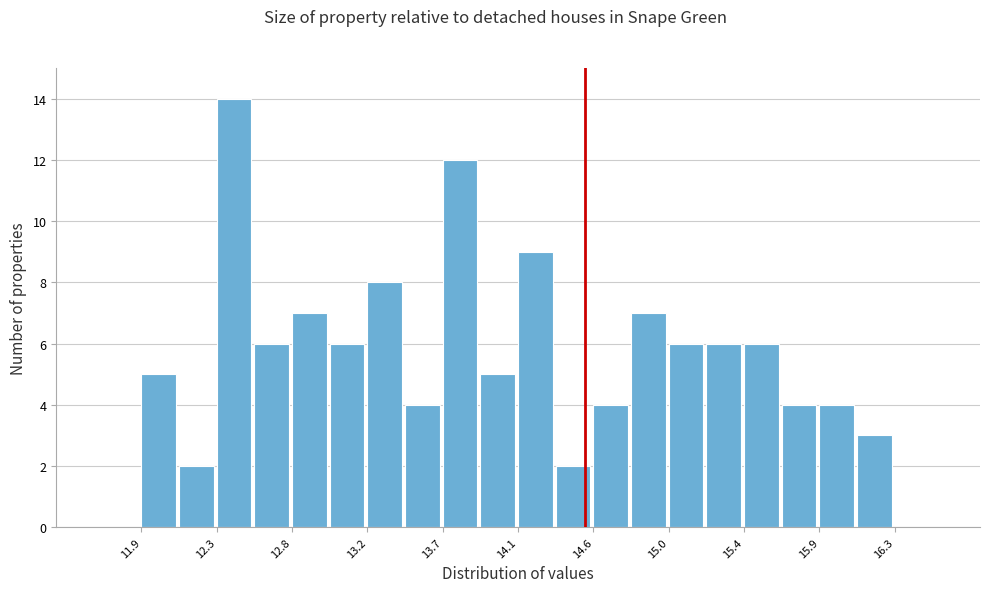

What is the height of the bar covering 14.55 to 14.75 on the x-axis? Neither the bar edges nor the heights are printed on the chart, so give them approximately, as read against the axes.

4